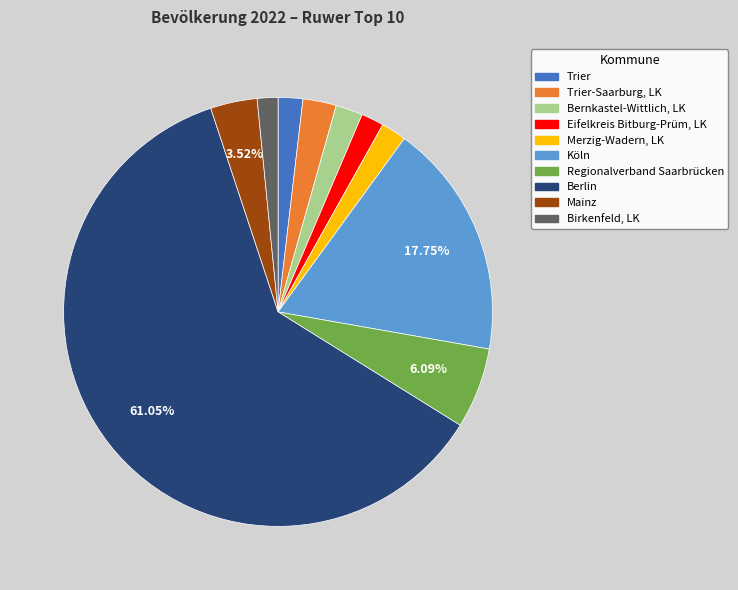

Do Merzig-Wadern, LK and Köln together represent more than half of the pie?

No